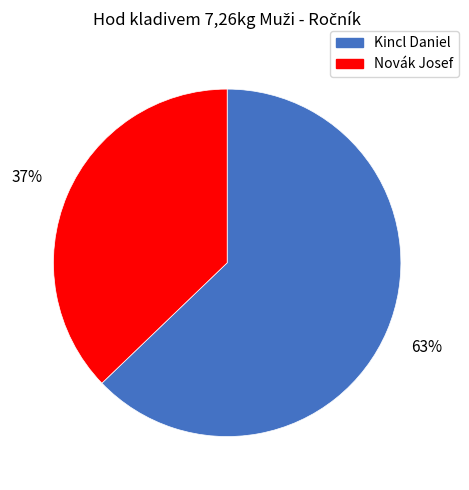

Is it true that Kincl Daniel is 71% of the pie?

False